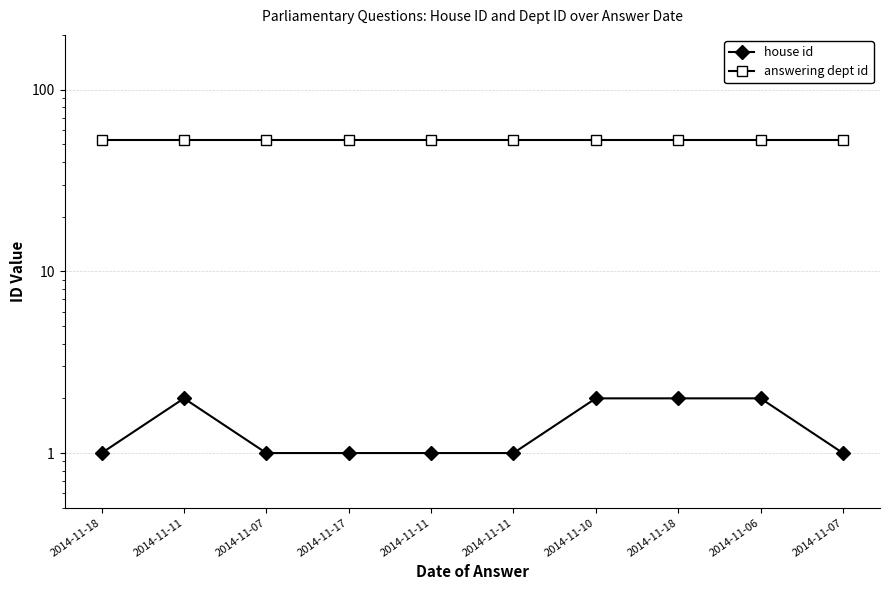

True or false: answering dept id has a value of 53 at 2014-11-06.

True